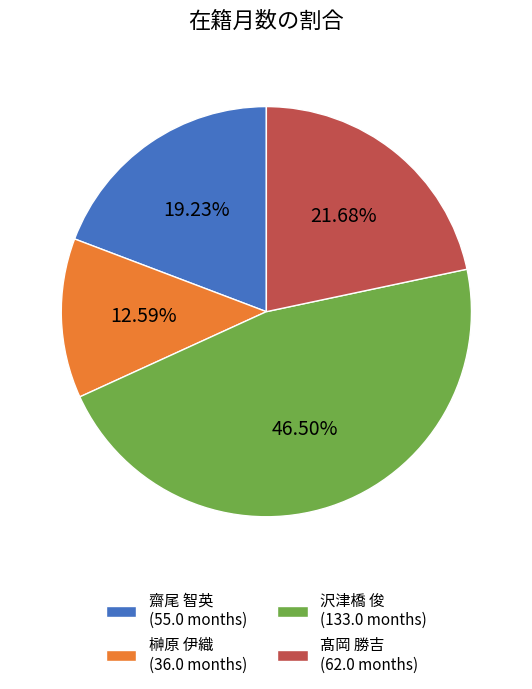

How many segments does this pie chart have?

4